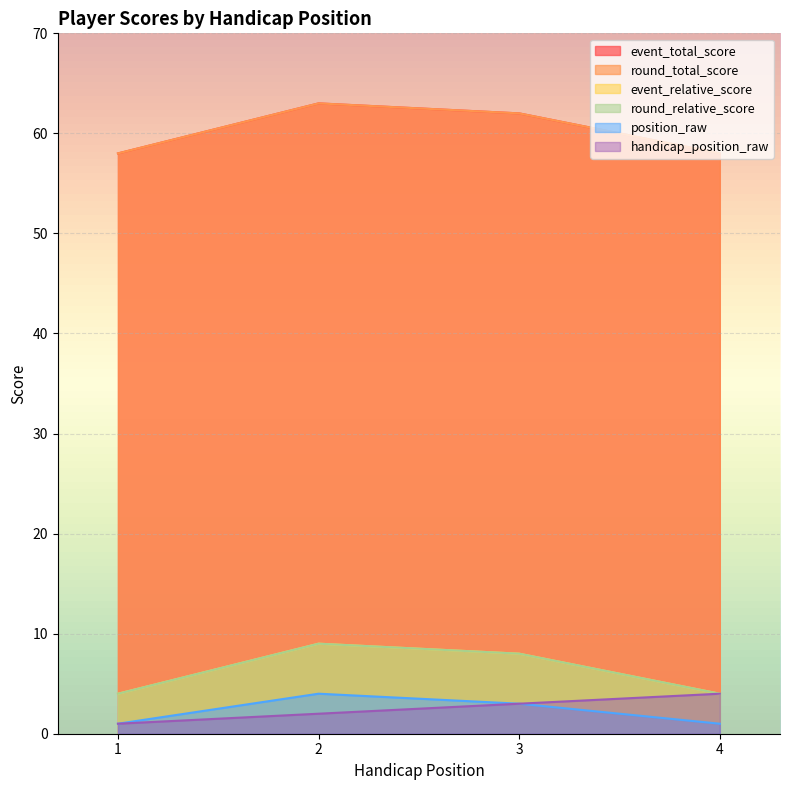

Reading left to right, extract all data points from this chart.

event_total_score: 58	63	62	58
round_total_score: 58	63	62	58
event_relative_score: 4	9	8	4
round_relative_score: 4	9	8	4
position_raw: 1	4	3	1
handicap_position_raw: 1	2	3	4